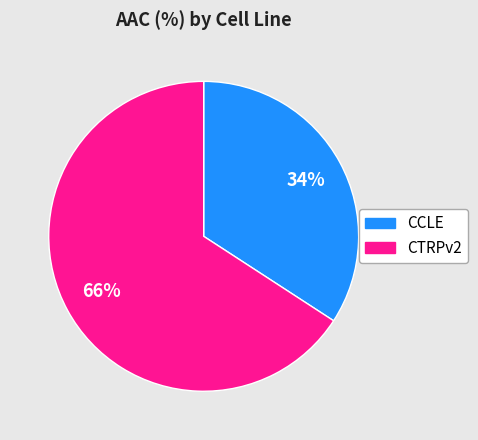

Which slice is the smallest?

CCLE